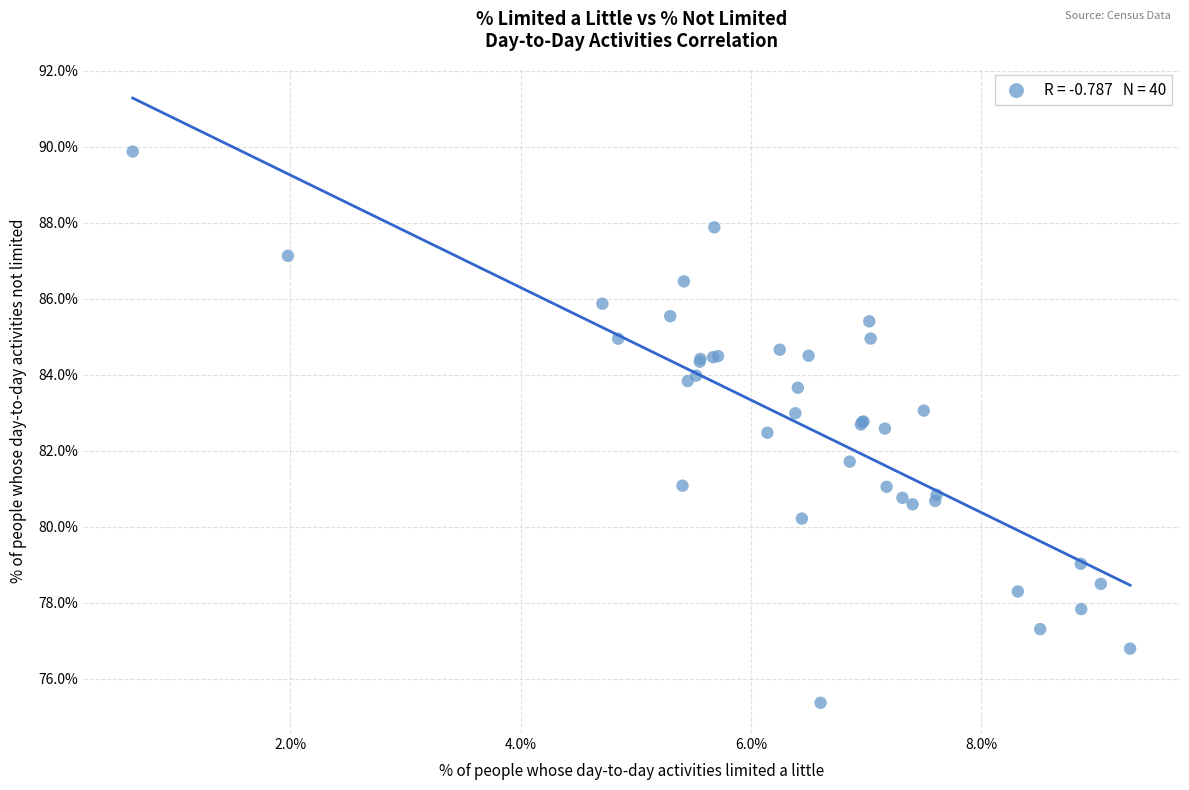

What Y value in the scatter plot is closest to 82?

81.7